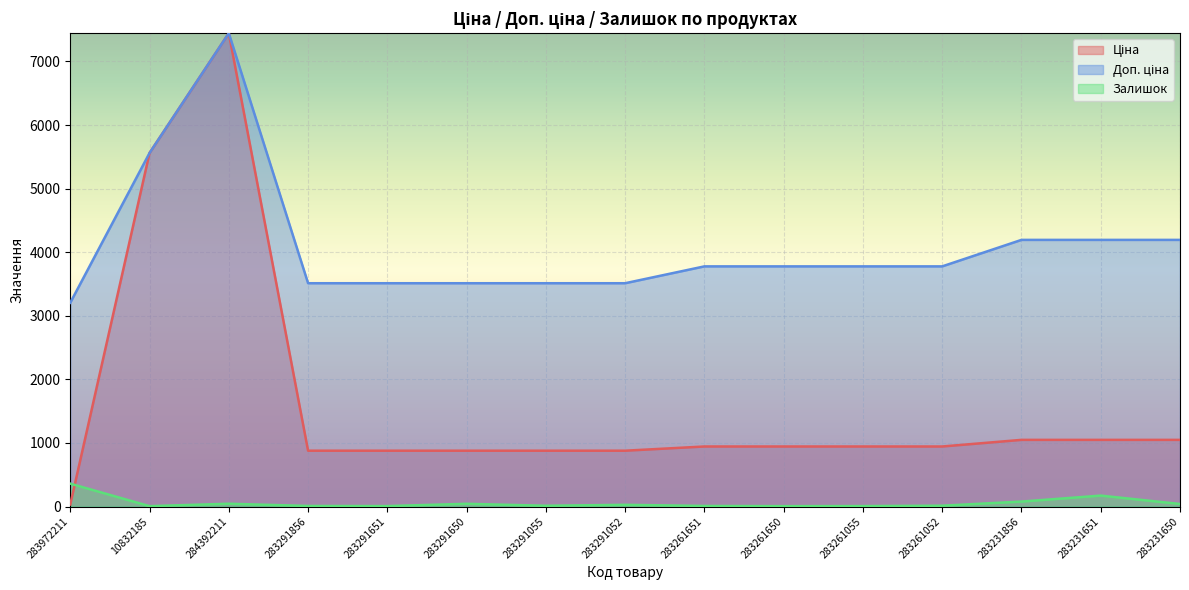

What is the total value across all series at 283291052?

4416.9